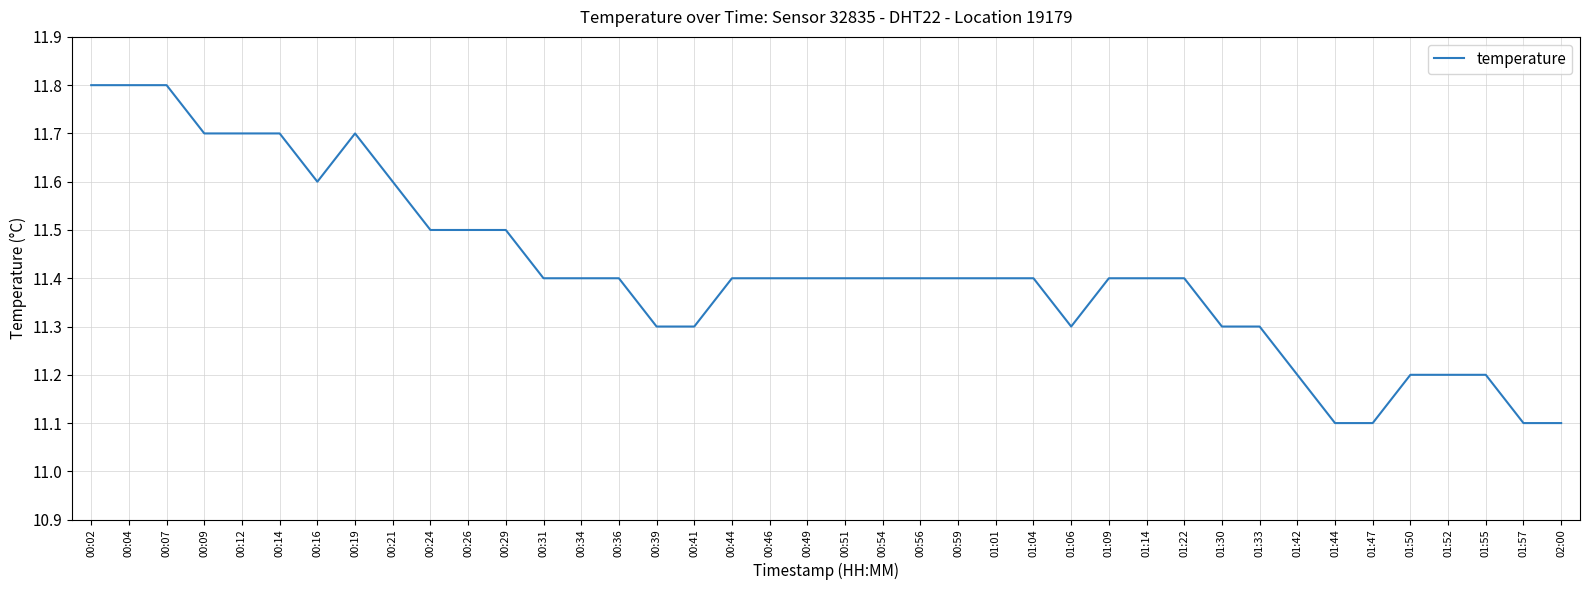

The chart shows a value of 20.3 at 00:12. True or false?

False